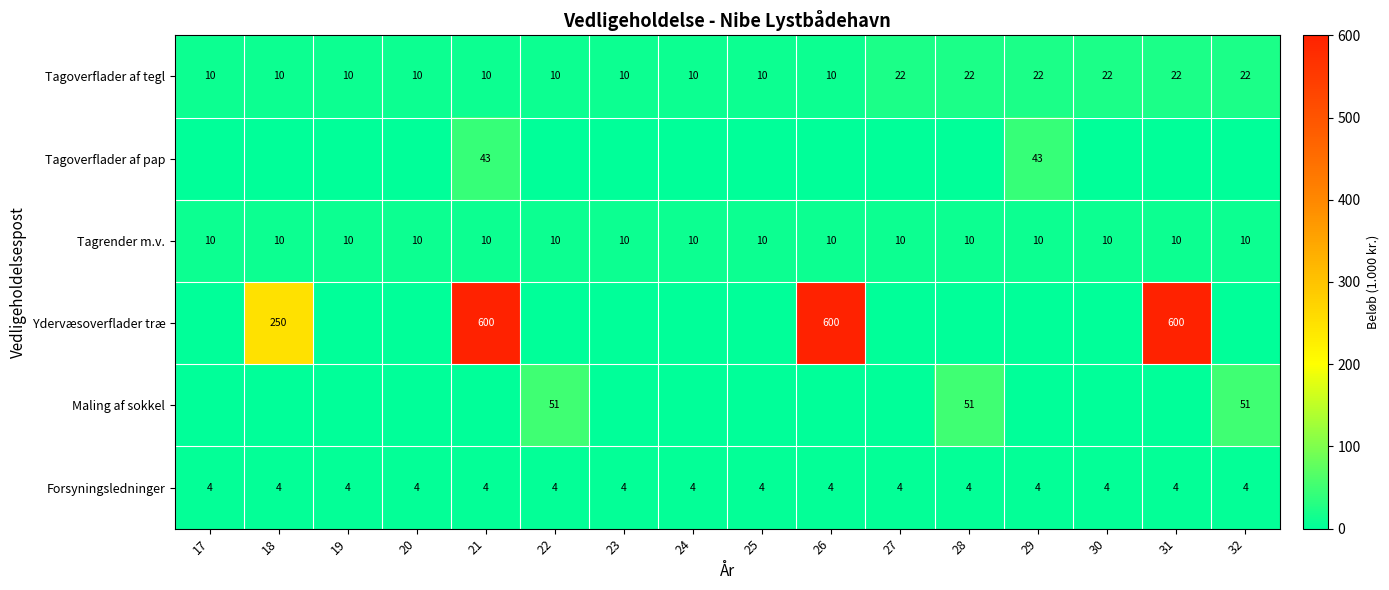

What is the sum of all Tagoverflader af tegl values?

232